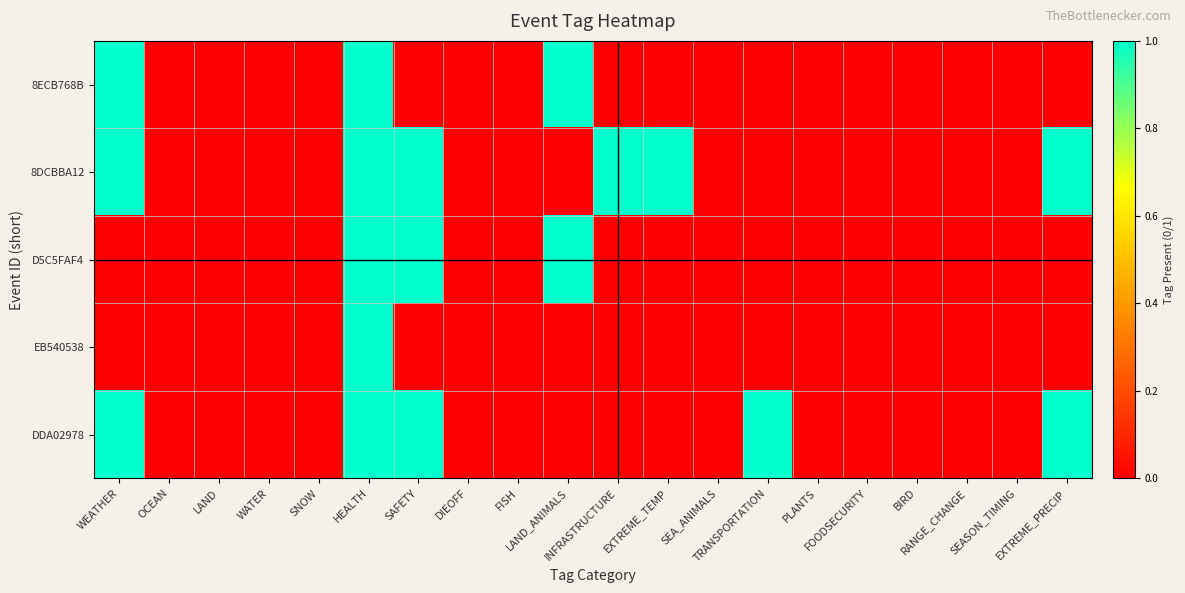

Rank the series by their maximum value, from lowest to highest.

8ECB768B, 8DCBBA12, D5C5FAF4, EB540538, DDA02978